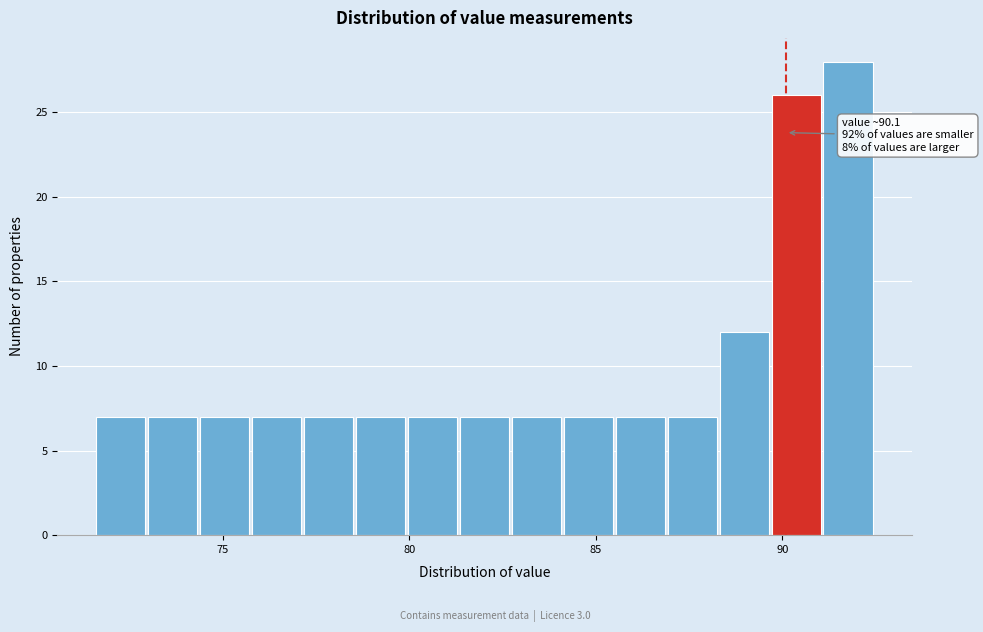

Around what value on the x-axis is the tallest bar? Give the approximate position of its centre, as read against the axis.

92.0